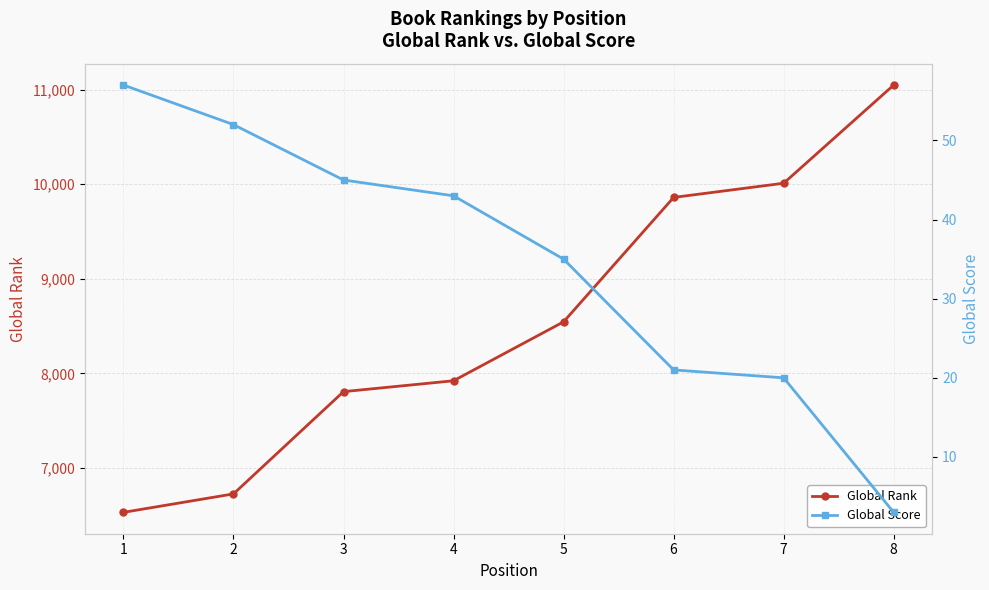

Is it true that Global Score equals 43 at 4?

True